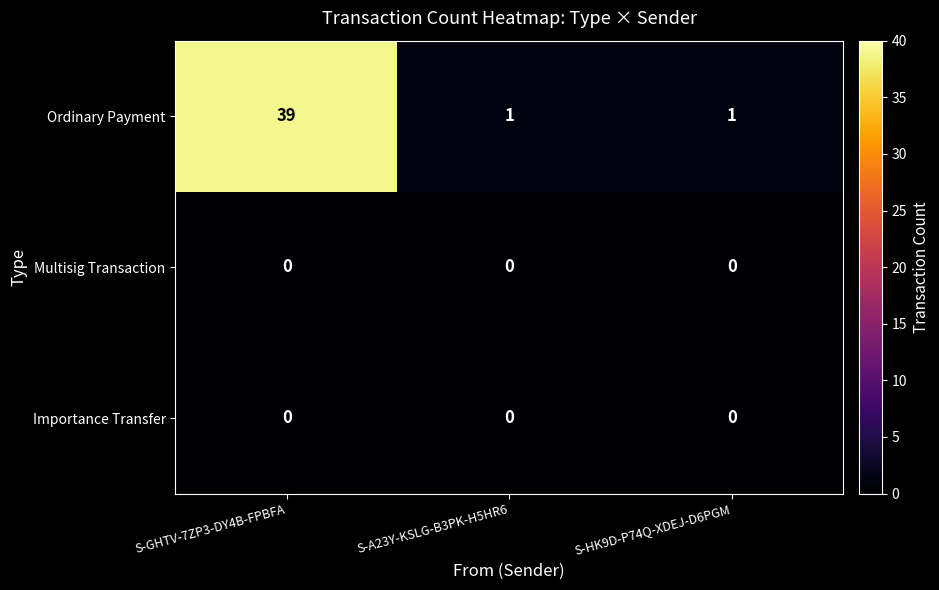

The value of Multisig Transaction at S-GHTV-7ZP3-DY4B-FPBFA is 0. True or false?

True